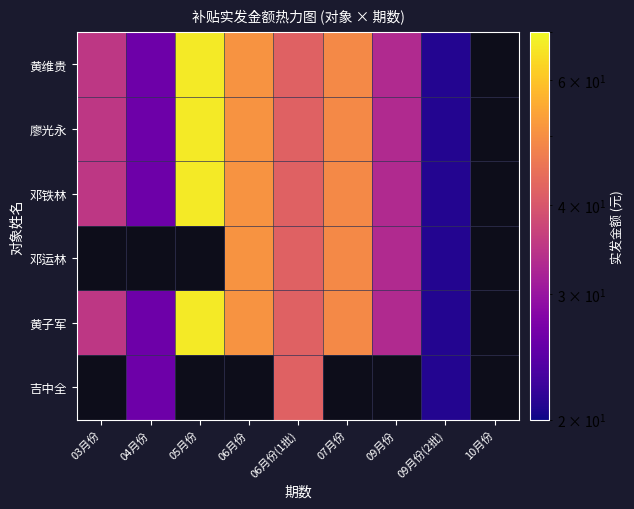

Is the value of 邓运林 at 09月份 greater than the value of 吉中全 at 07月份?

No